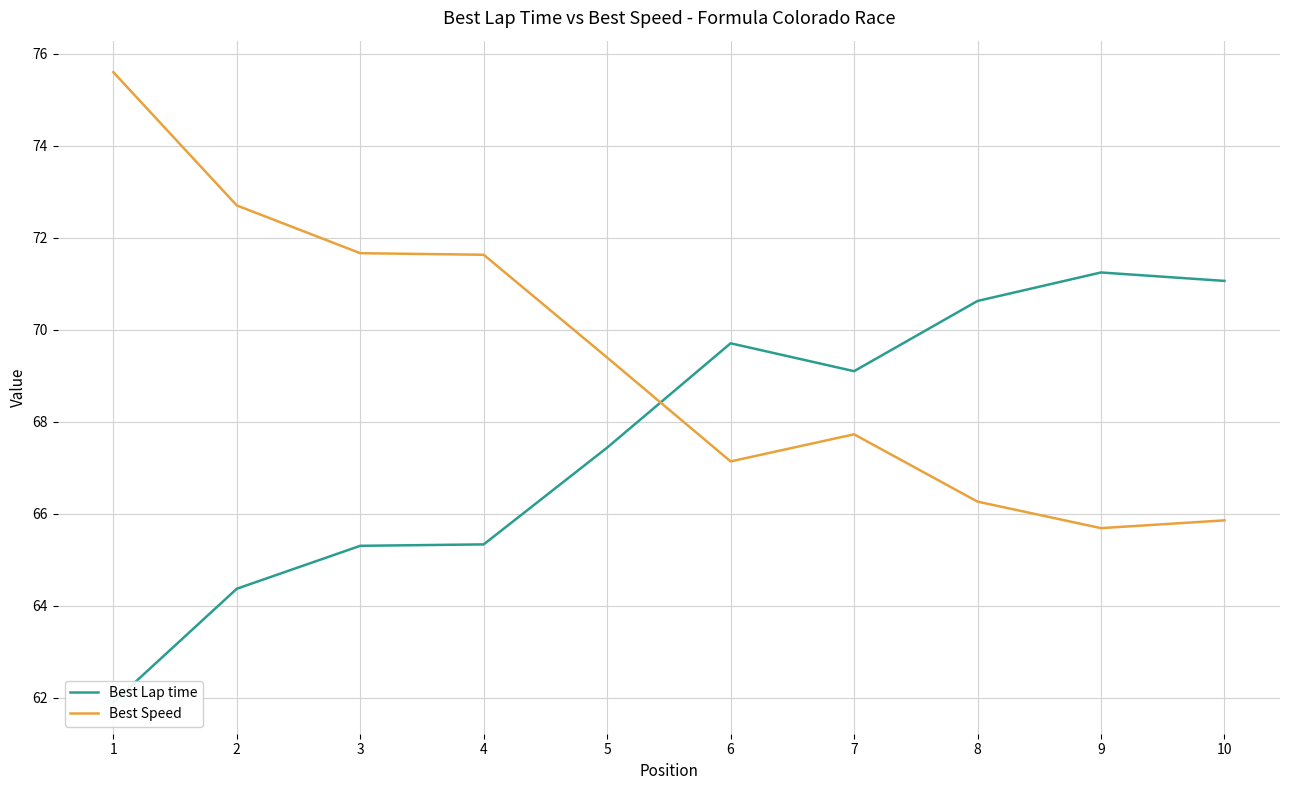

What are all the series names shown in the legend?

Best Lap time, Best Speed